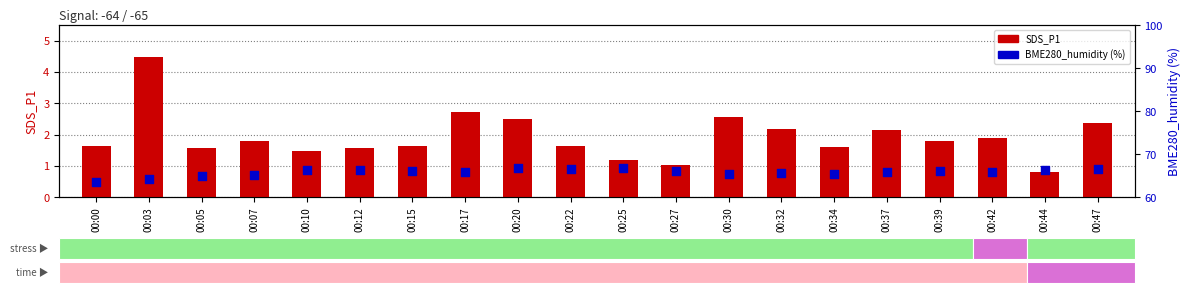

Which series contains the highest Y value?

BME280_humidity (%)